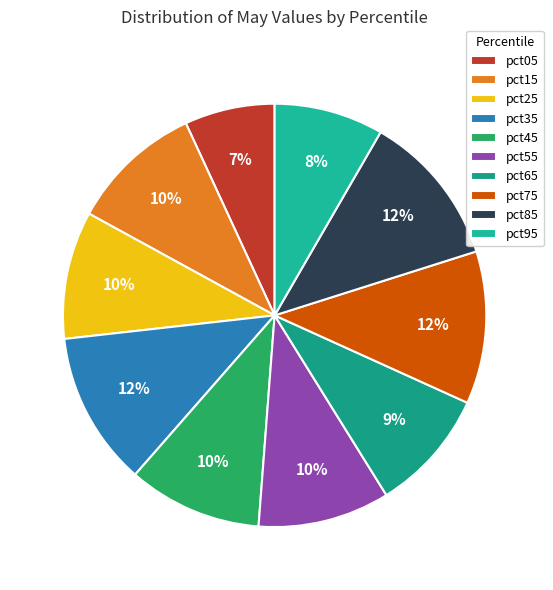

Which has a higher value, pct15 or pct05?

pct15